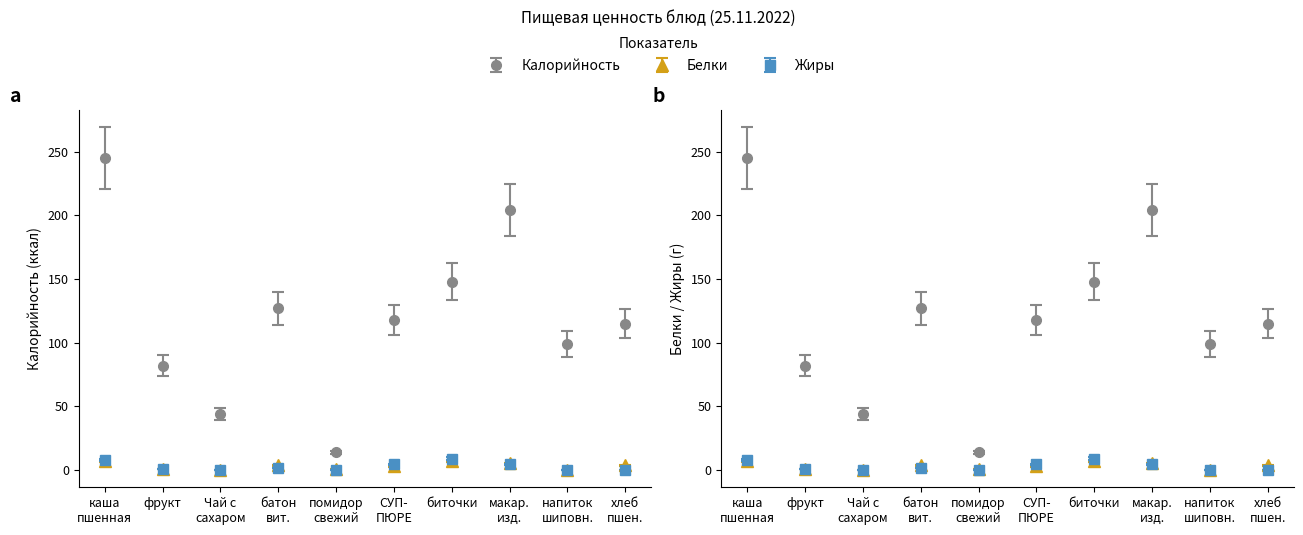

What is the sum of all Калорийность values?

1196.0